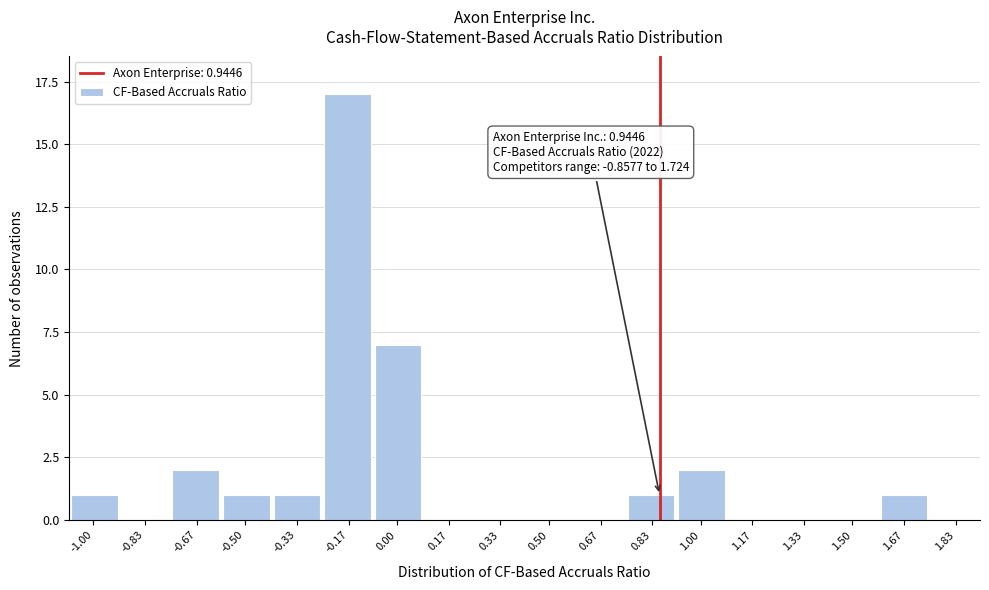

Reading left to right, transcribe all the data shown in this chart.

-1.00=1	-0.83=0	-0.67=2	-0.50=1	-0.33=1	-0.17=17	0.00=7	0.17=0	0.33=0	0.50=0	0.67=0	0.83=1	1.00=2	1.17=0	1.33=0	1.50=0	1.67=1	1.83=0